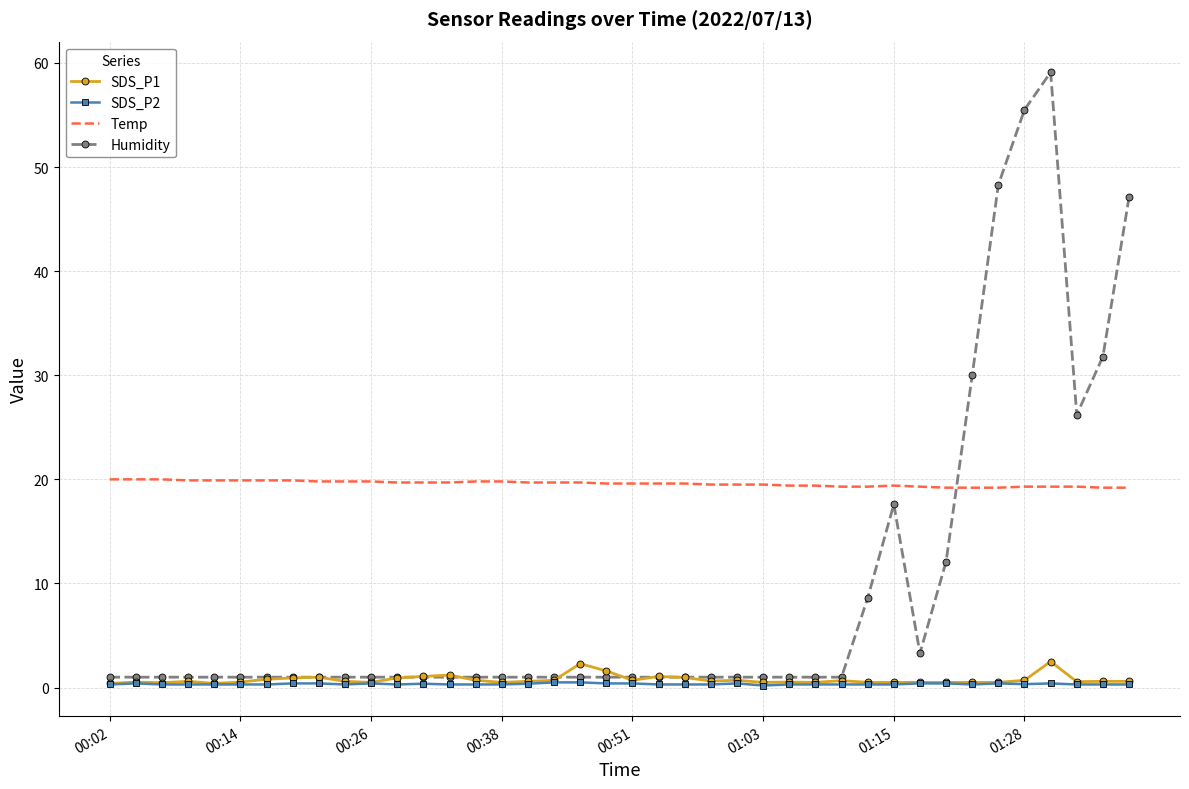

What is the maximum value shown in the chart?

59.1